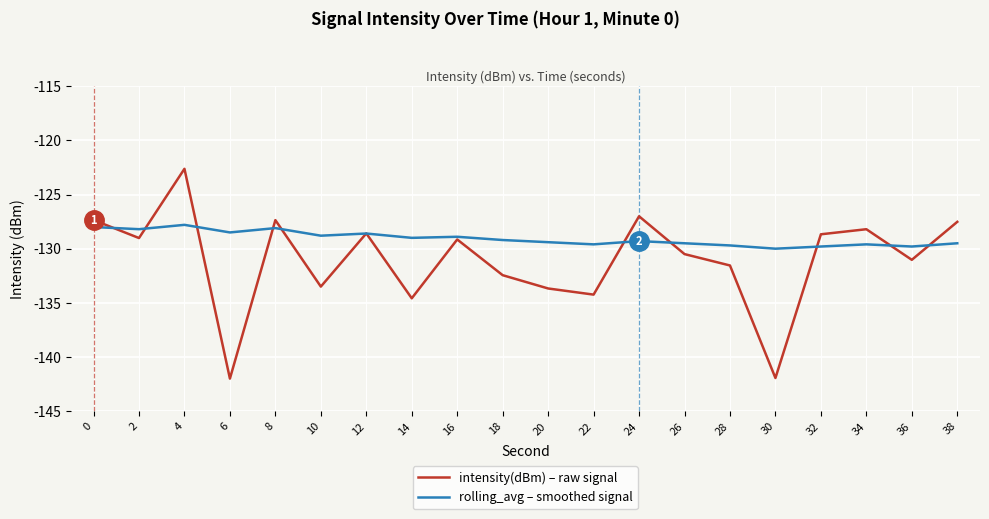

What is the greatest value displayed?

-122.6